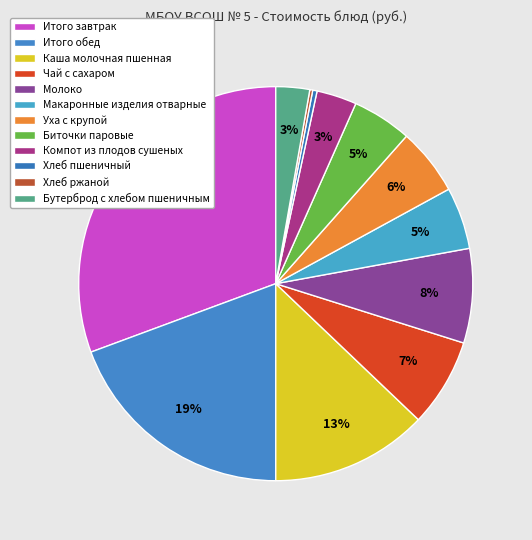

What is the smallest slice in the pie chart?

Хлеб ржаной